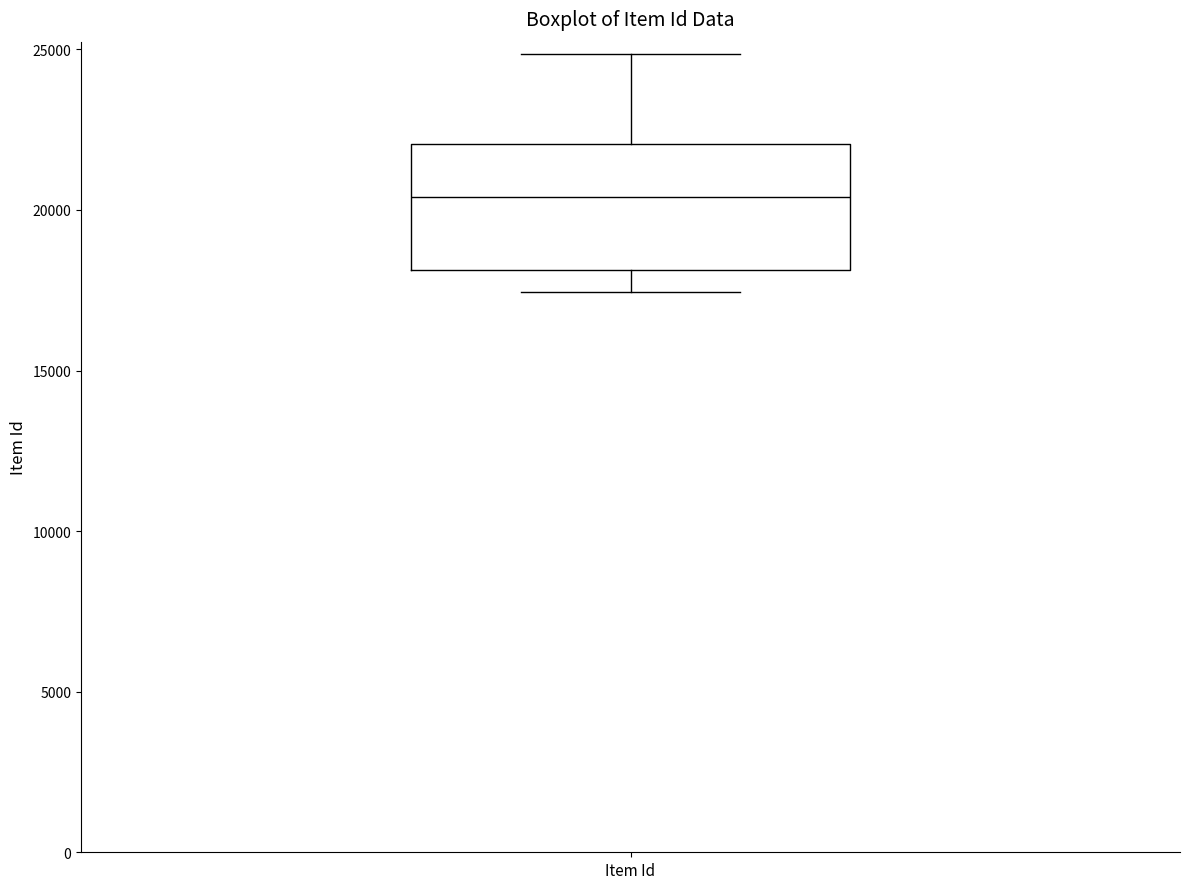

Where does the upper whisker of the box for Item Id end on the y-axis? The values are not printed on the chart, so give them approximately, as read against the axis.

25000